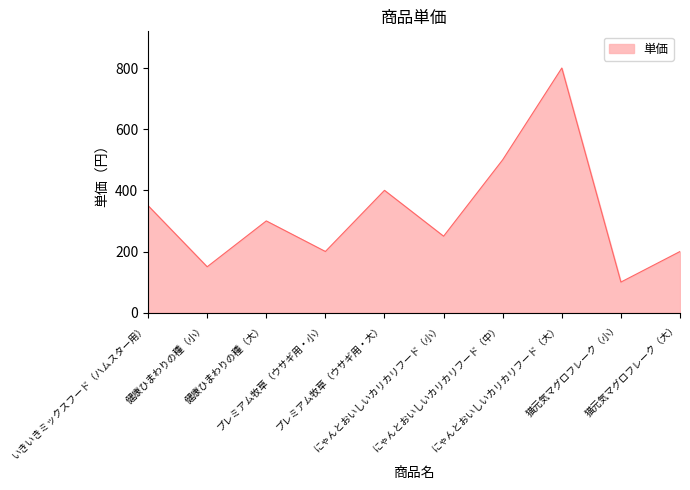

What is the greatest value displayed?

800